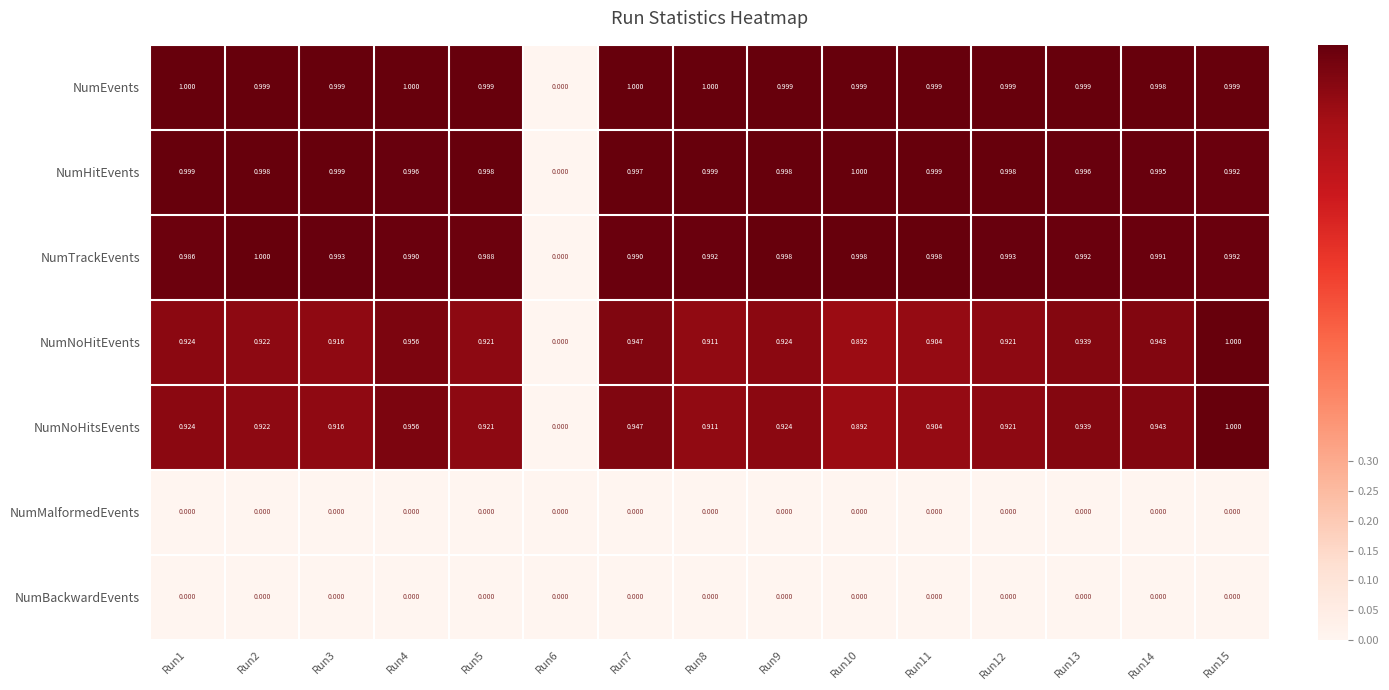

At which category is the sum across all series the highest?

Run15